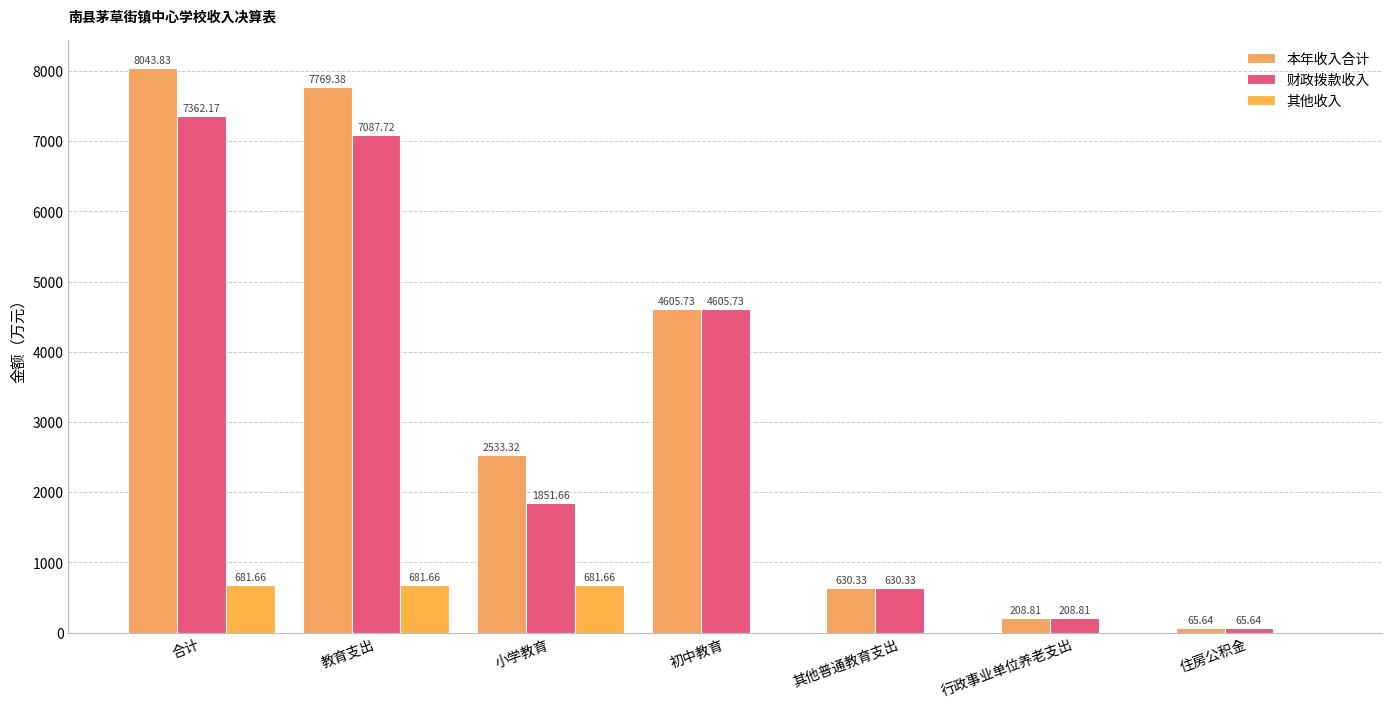

Which has a higher value, 小学教育 or 住房公积金?

小学教育